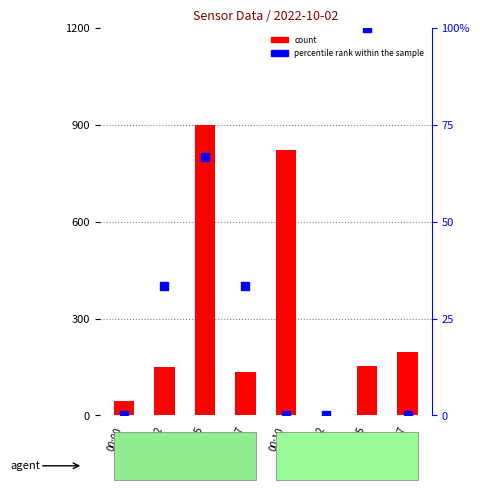

Which series reaches the maximum Y coordinate?

count